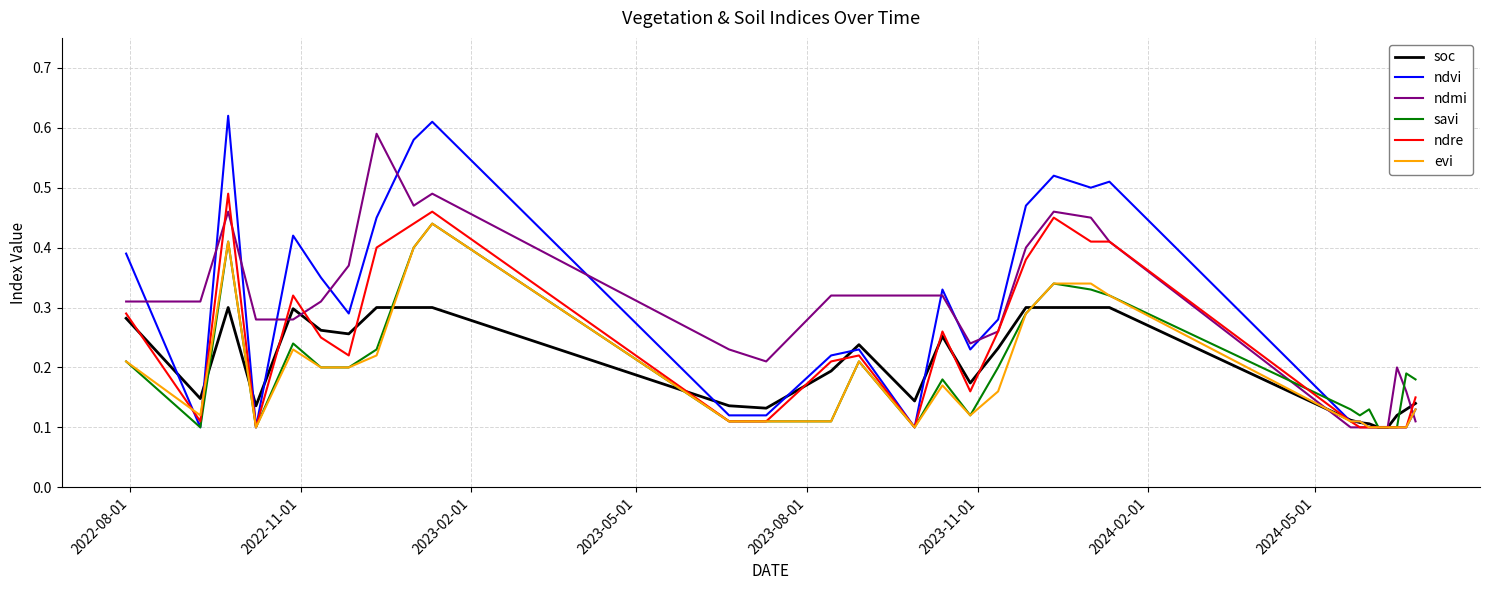

Which series has the widest spread of values?

ndvi